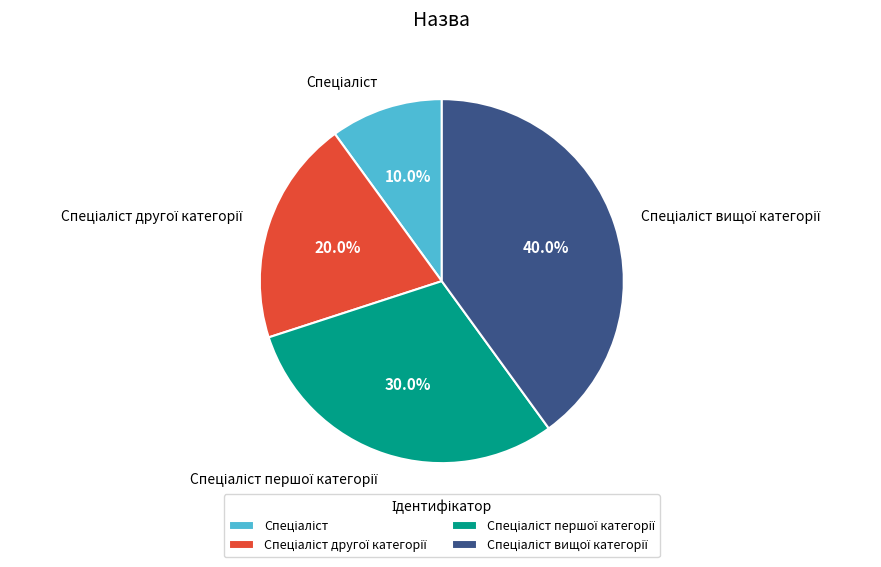

To the nearest percent, what is the difference between the largest and smallest slice percentages?

30%